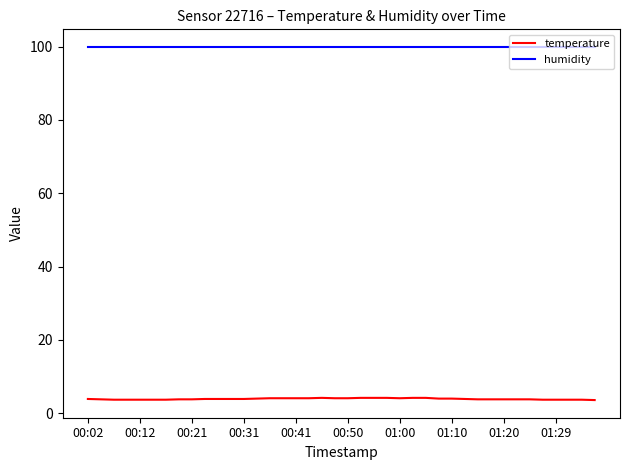

True or false: humidity and temperature cross at least once.

False